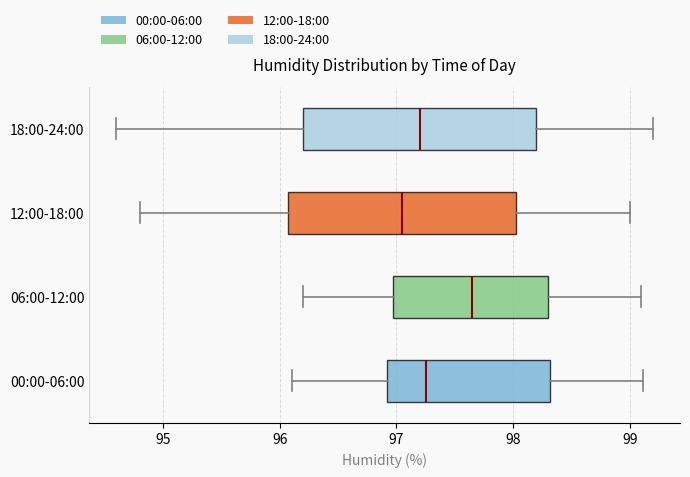

Where is the left edge of the box for 06:00-12:00 on the x-axis? The values are not printed on the chart, so give them approximately, as read against the axis.

97.0